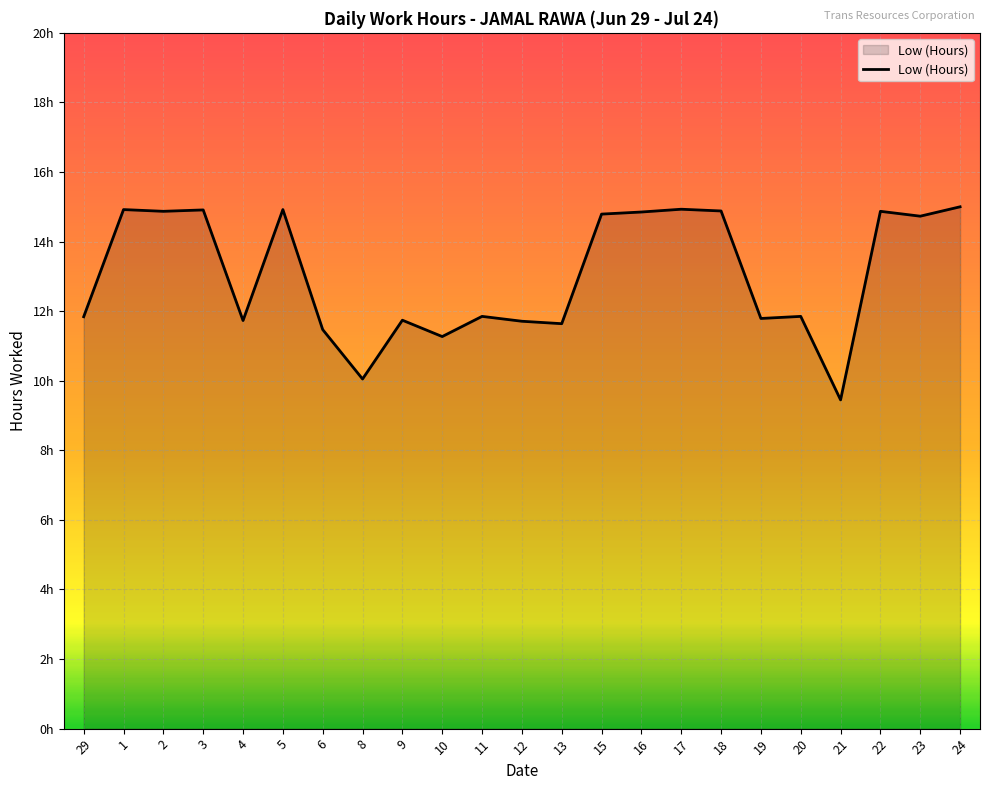

Does the chart have visible grid lines?

Yes